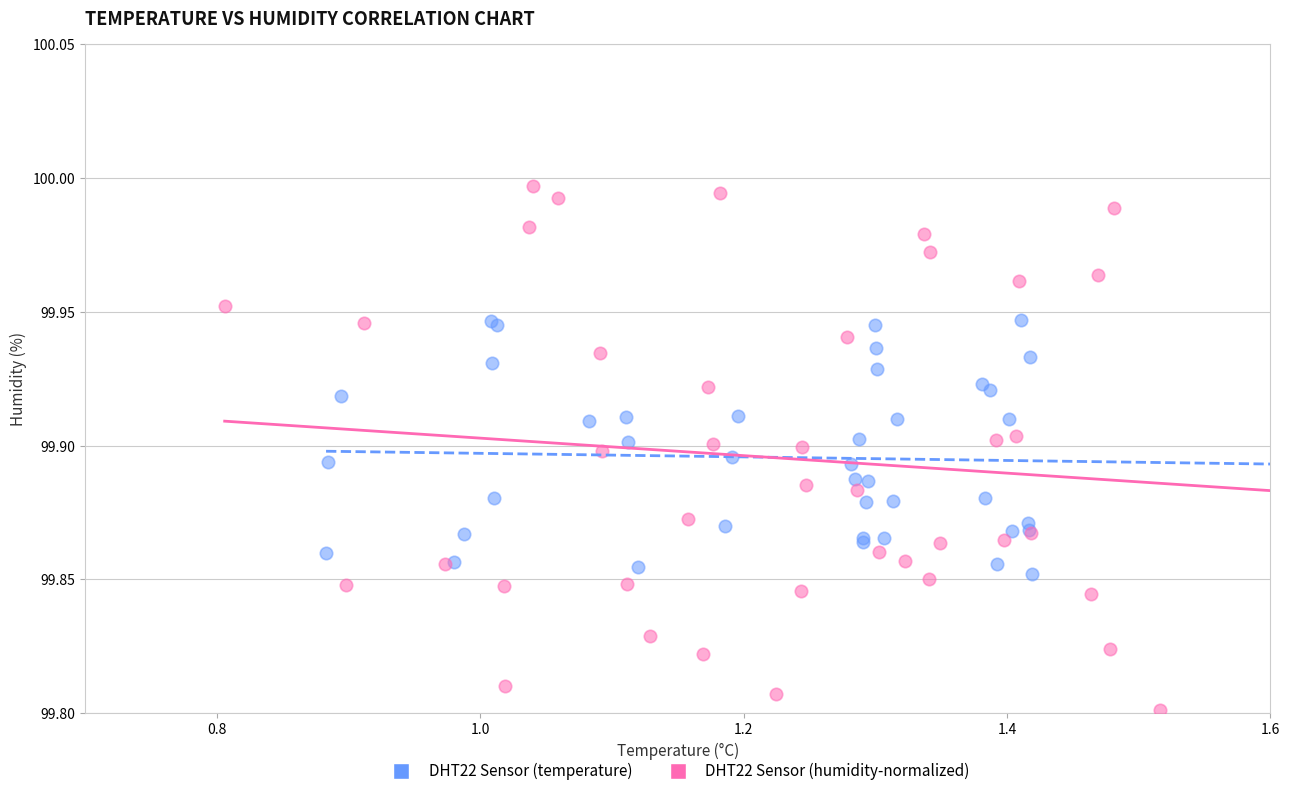

Which series reaches the maximum Y coordinate?

DHT22 Sensor (humidity-normalized)